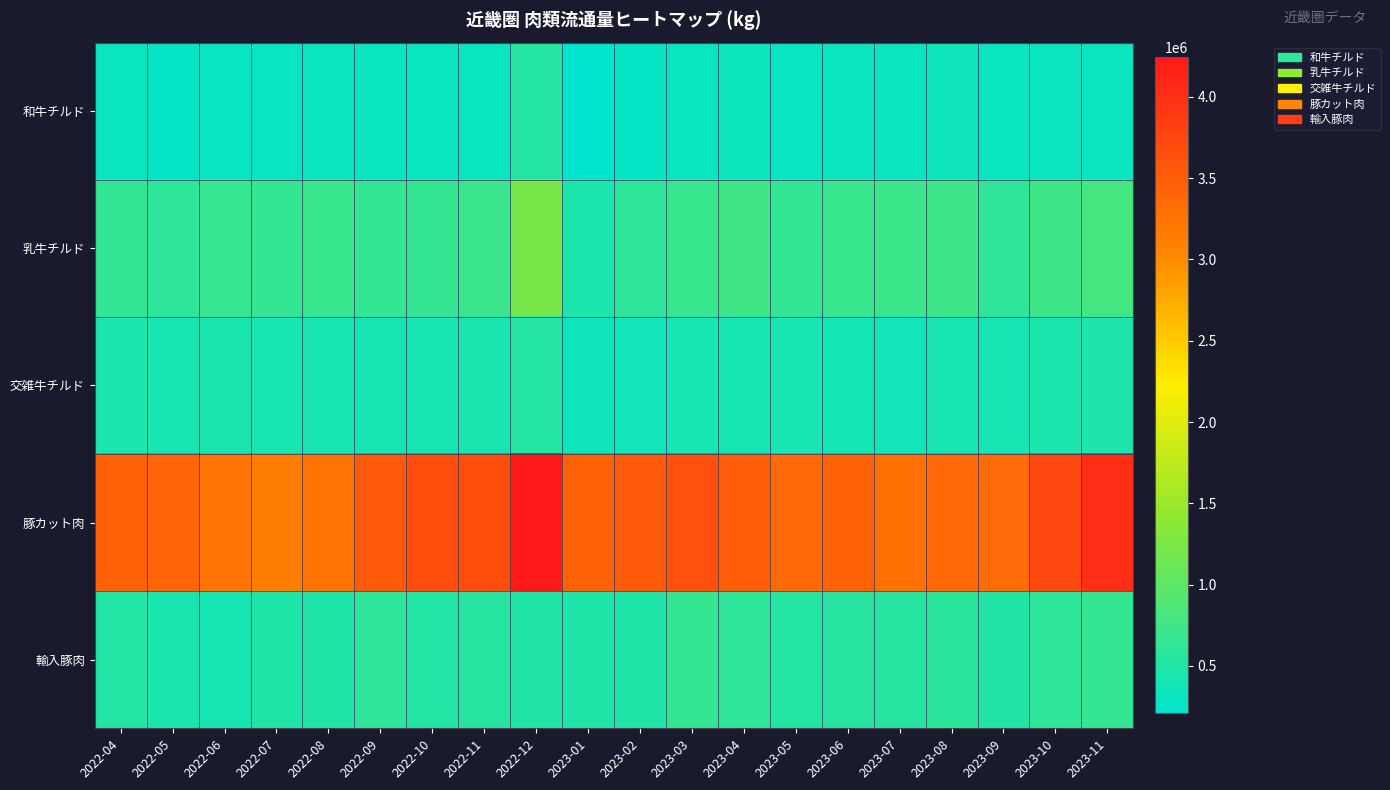

Reading right to left, transcribe all the data shown in this chart.

和牛チルド: 2023-11=308446	2023-10=307308	2023-09=298113	2023-08=345784	2023-07=305015	2023-06=311818	2023-05=285551	2023-04=319210	2023-03=299561	2023-02=259658	2023-01=208267	2022-12=528468	2022-11=291642	2022-10=288413	2022-09=288224	2022-08=304085	2022-07=273234	2022-06=276880	2022-05=258631	2022-04=291377
乳牛チルド: 2023-11=792265	2023-10=730210	2023-09=613430	2023-08=738491	2023-07=719718	2023-06=691013	2023-05=646323	2023-04=753771	2023-03=691303	2023-02=589606	2023-01=457716	2022-12=1221274	2022-11=710650	2022-10=653197	2022-09=637561	2022-08=688605	2022-07=661366	2022-06=667733	2022-05=596143	2022-04=639100
交雑牛チルド: 2023-11=463617	2023-10=444876	2023-09=411431	2023-08=428152	2023-07=379408	2023-06=395390	2023-05=413254	2023-04=406902	2023-03=419085	2023-02=366335	2023-01=338881	2022-12=529590	2022-11=433229	2022-10=420372	2022-09=406858	2022-08=426104	2022-07=421603	2022-06=431559	2022-05=417792	2022-04=451525
豚カット肉: 2023-11=4007429	2023-10=3731192	2023-09=3339768	2023-08=3375541	2023-07=3294580	2023-06=3423435	2023-05=3372080	2023-04=3494380	2023-03=3638246	2023-02=3520200	2023-01=3453239	2022-12=4241092	2022-11=3660551	2022-10=3671458	2022-09=3520126	2022-08=3264065	2022-07=3148704	2022-06=3238781	2022-05=3411640	2022-04=3450424
輸入豚肉: 2023-11=650181	2023-10=587202	2023-09=495381	2023-08=574809	2023-07=545971	2023-06=543048	2023-05=535375	2023-04=604817	2023-03=654286	2023-02=477155	2023-01=478362	2022-12=495541	2022-11=550739	2022-10=521777	2022-09=601502	2022-08=488211	2022-07=487159	2022-06=399315	2022-05=429451	2022-04=514243